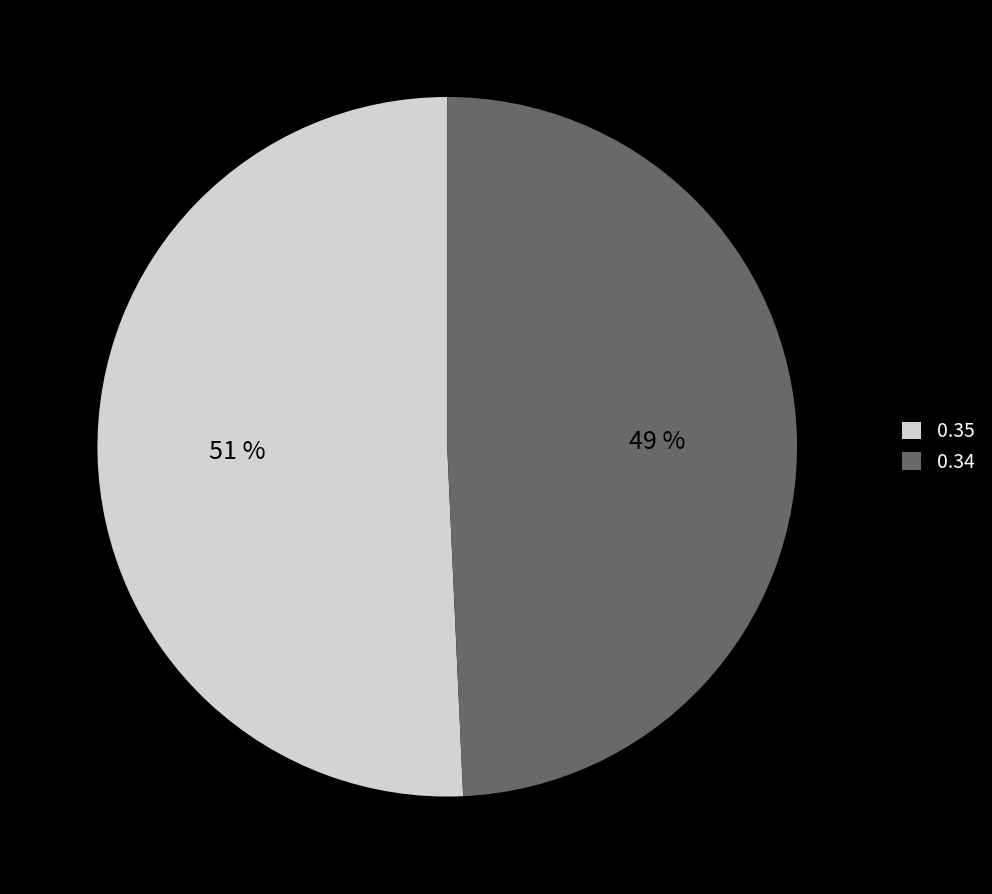

True or false: 0.34 accounts for 42% of the total.

False